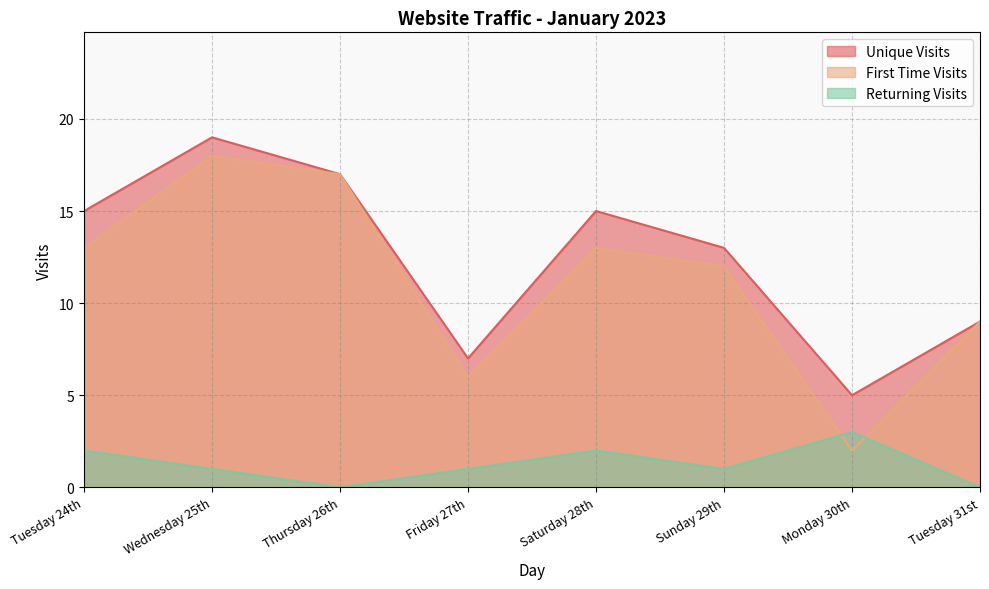

True or false: Unique Visits has more than 0 interior local peaks.

True